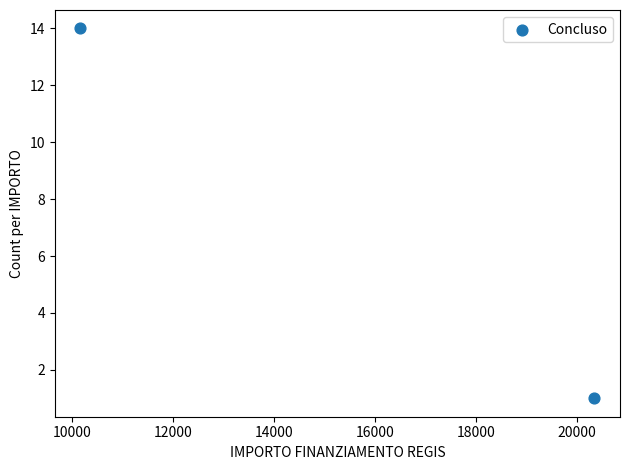

What is the range of X values (max minus min)?

10172